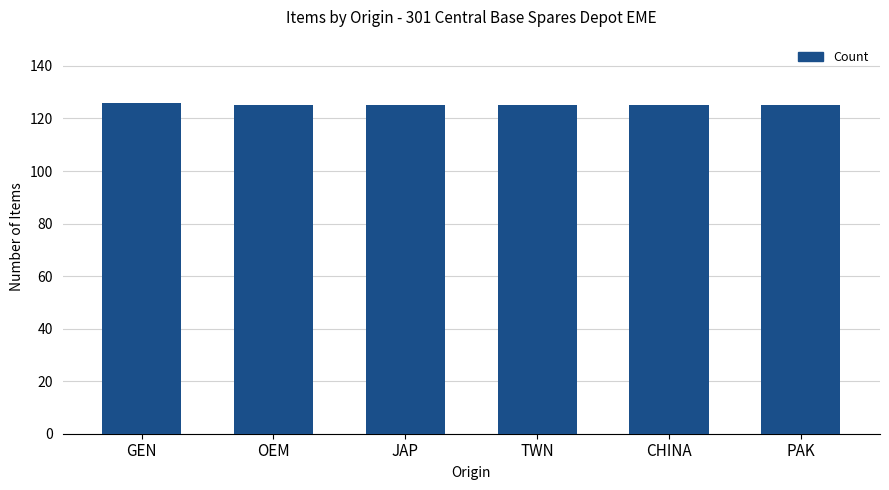

The chart shows a value of 126 at GEN. True or false?

True